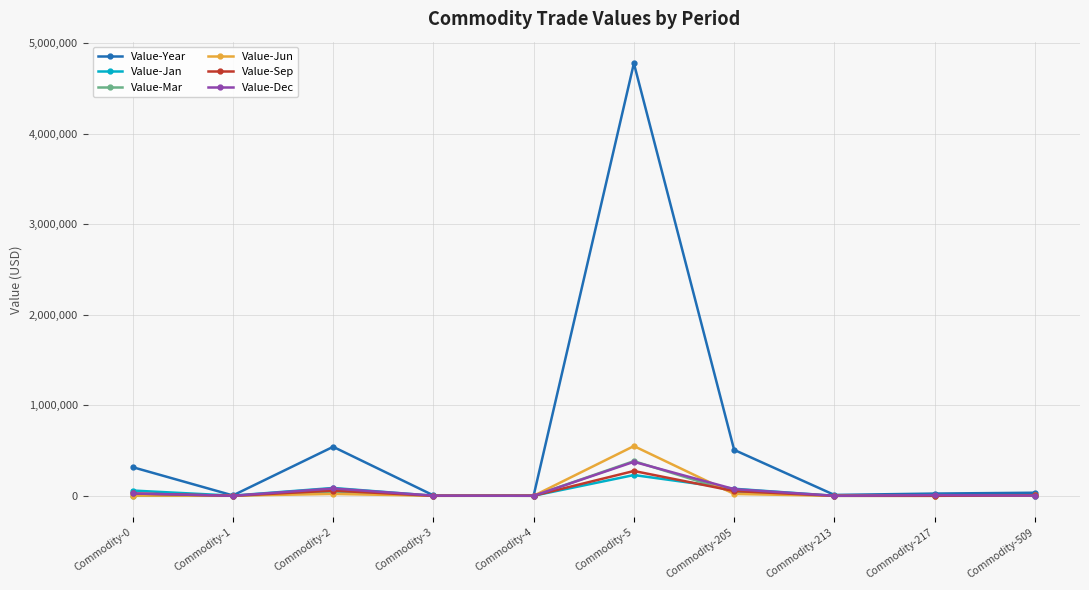

The value of Value-Dec at Commodity-1 is -249753. True or false?

False